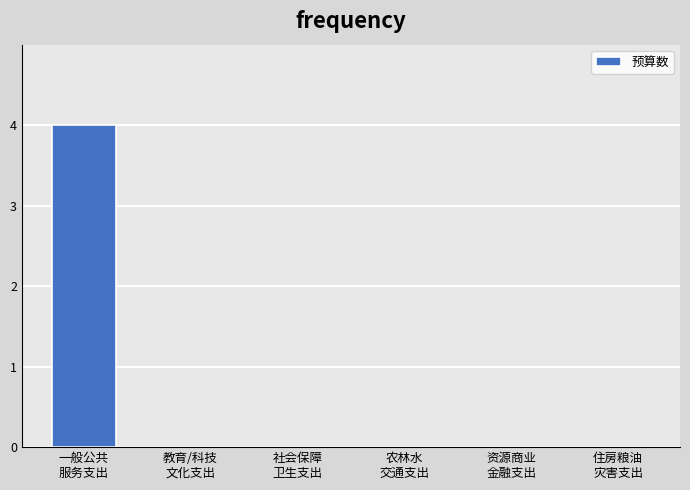

What is the sum of all values?

4